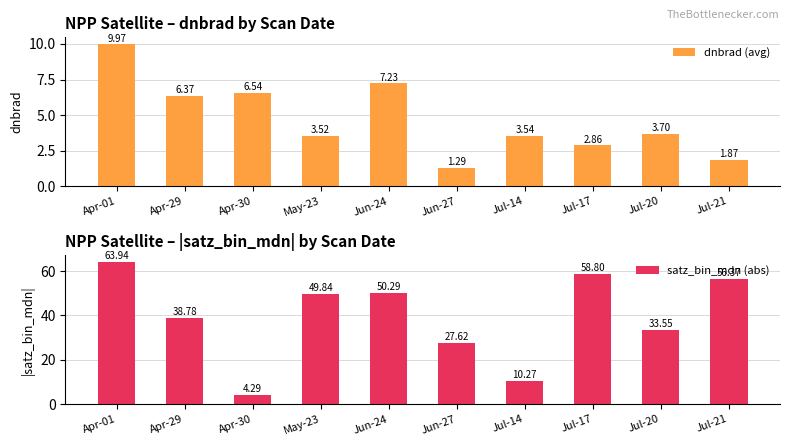

What is the greatest value displayed?

63.9